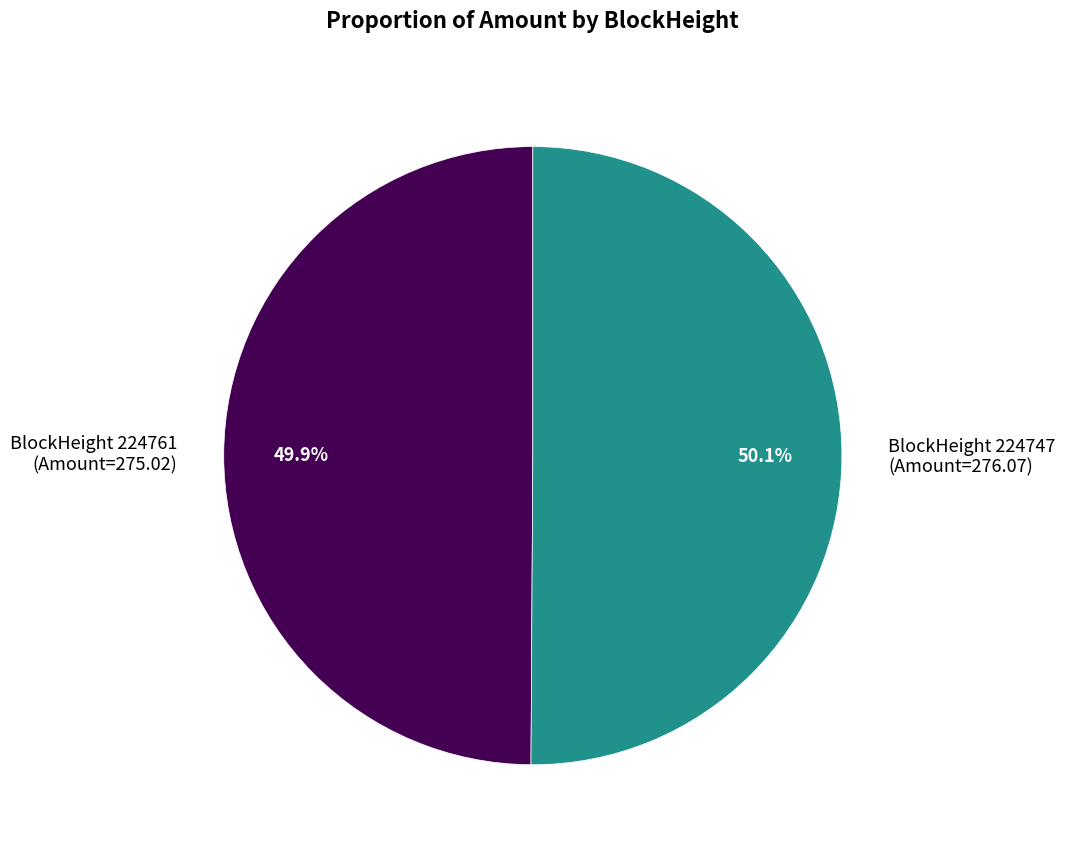

Is there a majority slice in this chart?

Yes